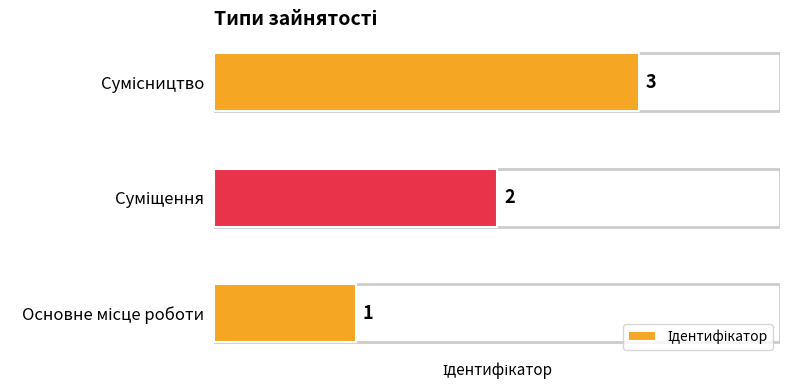

What is the sum of all values?

6